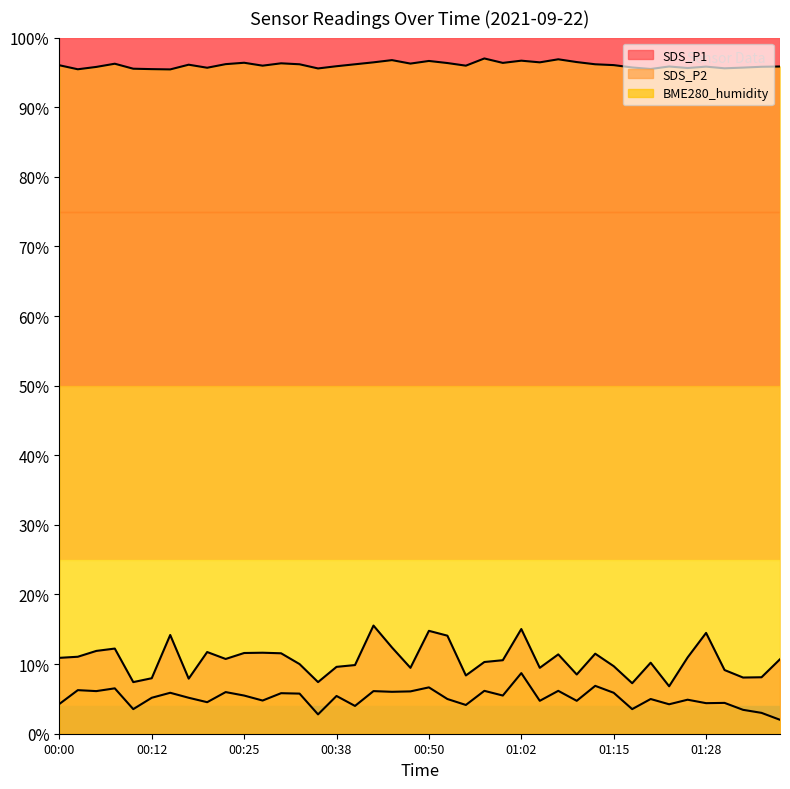

At which label does BME280_humidity first exceed 96?

00:00